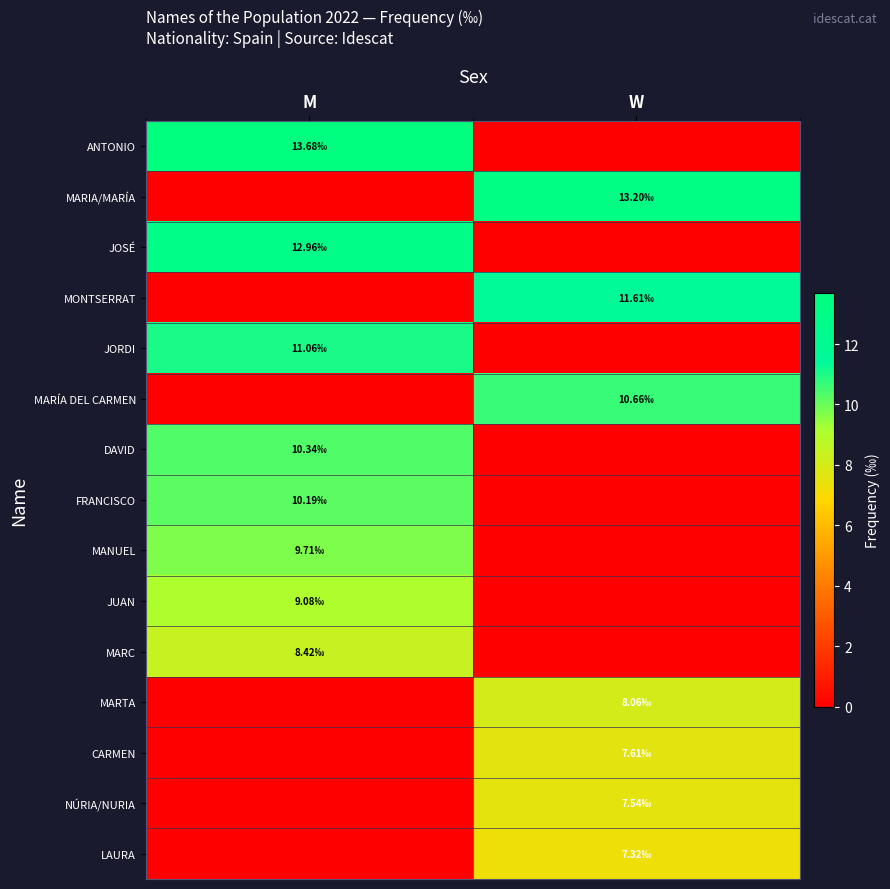

What is the difference between the highest and lowest values at M?

13.7